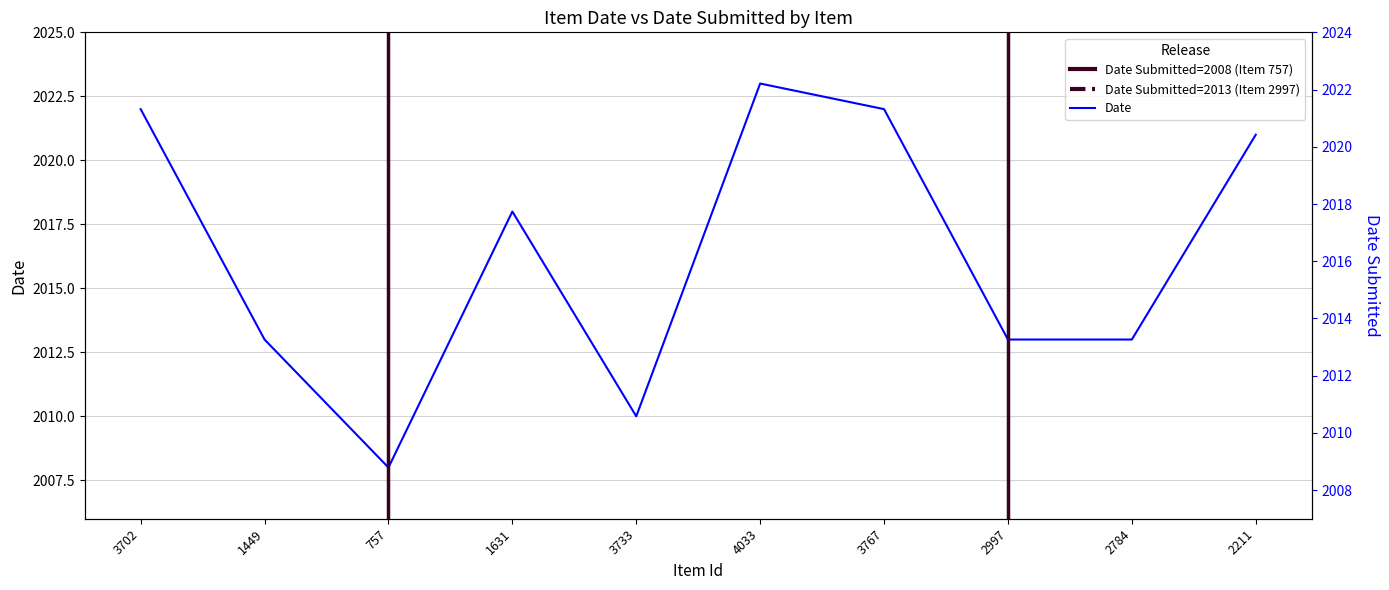

Reading left to right, what are all the values shown in this chart?

Date Submitted: 3702=2022	1449=2013	757=2008	1631=2018	3733=2010	4033=2023	3767=2022	2997=2013	2784=2013	2211=2021
Date: 3702=2022	1449=2013	757=2008	1631=2018	3733=2010	4033=2023	3767=2022	2997=2013	2784=2013	2211=2021